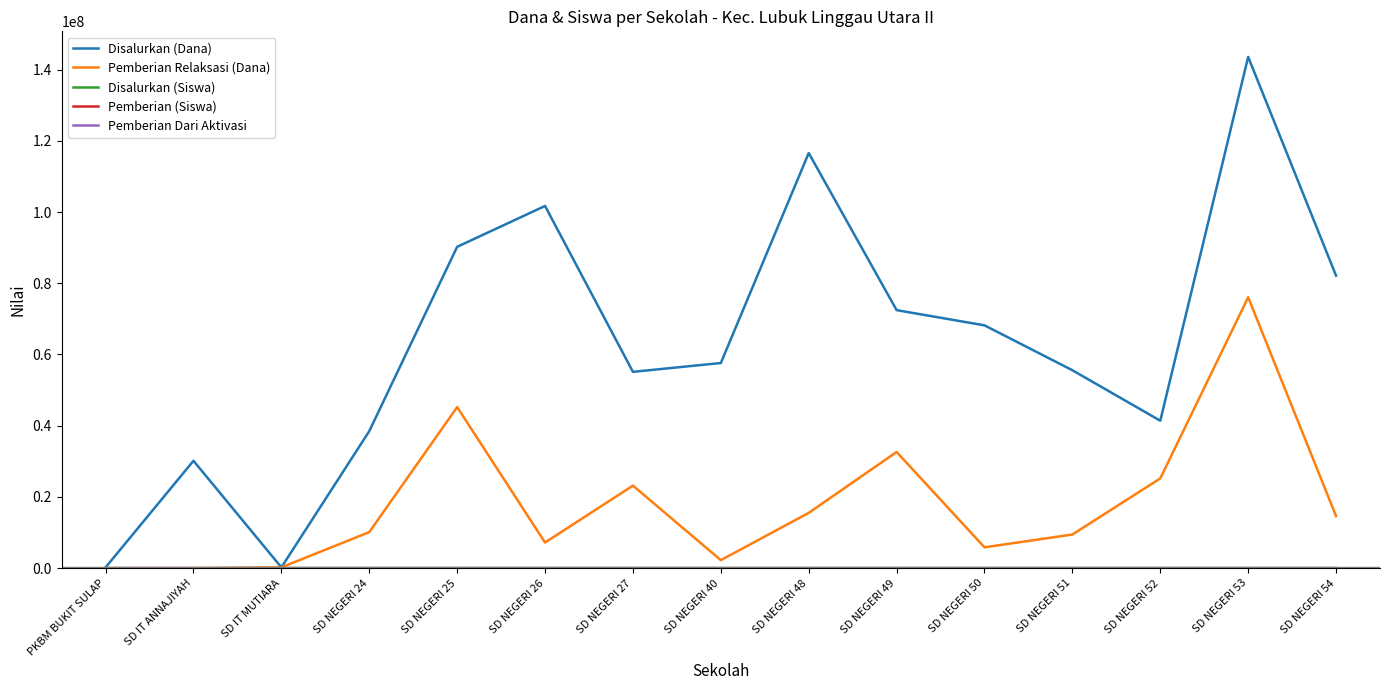

At which category is the sum across all series the highest?

SD NEGERI 53